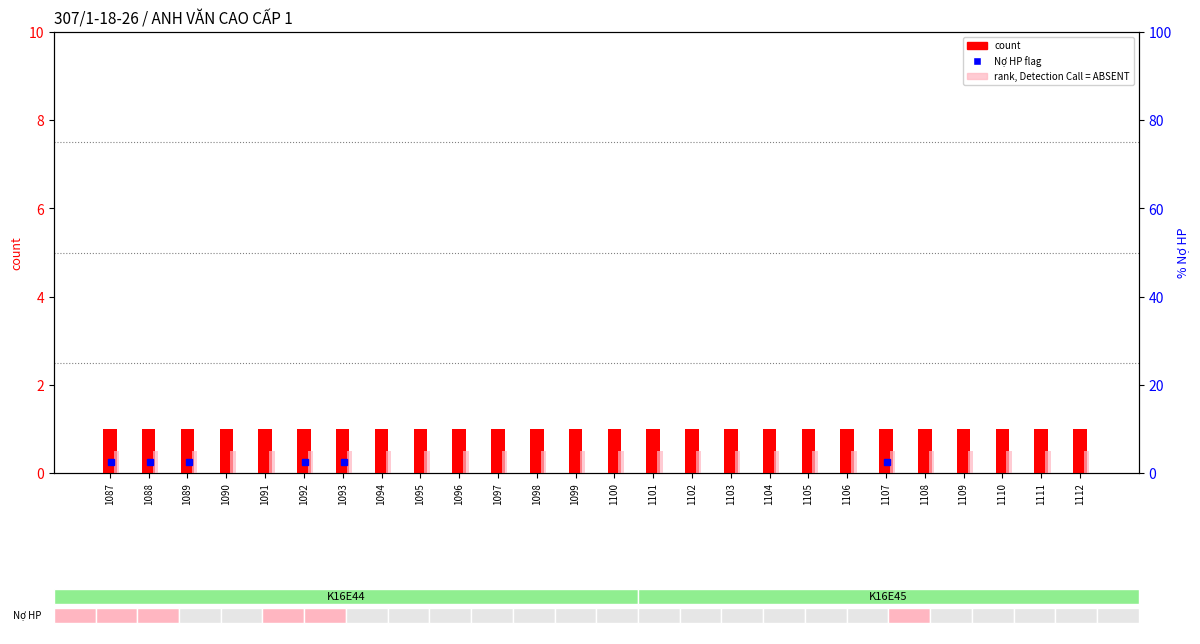

What is the greatest value displayed?

1.0